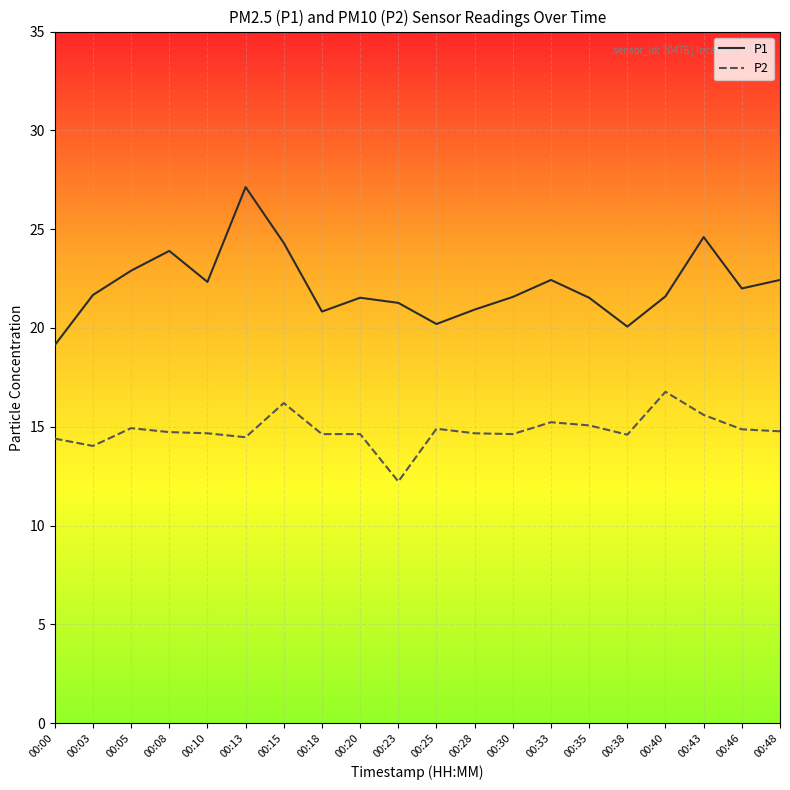

How many interior local valleys does the P1 series have?

5